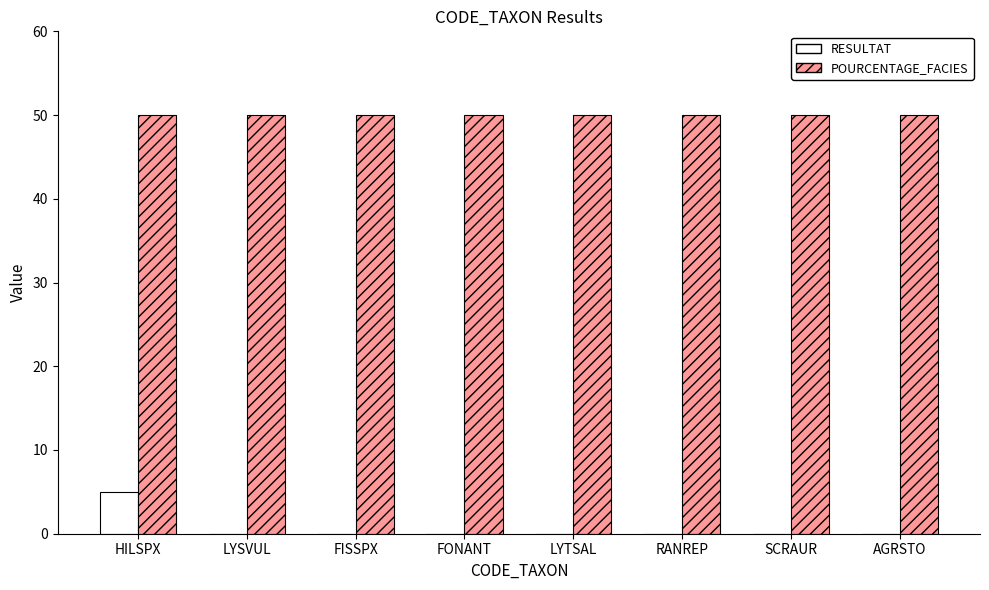

What is the maximum value for RESULTAT?

5.0